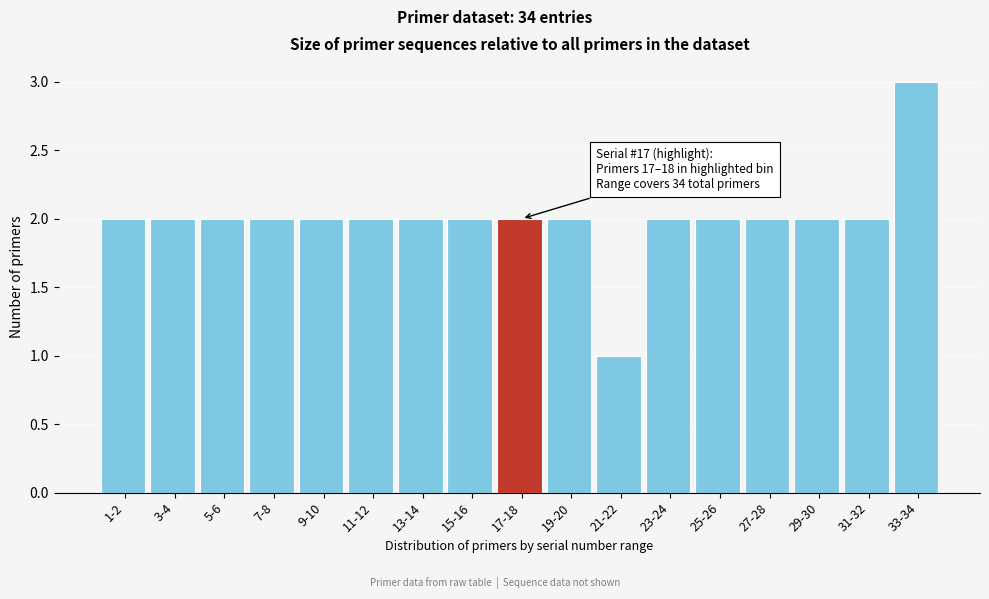

Reading left to right, transcribe all the data shown in this chart.

1-2=2	3-4=2	5-6=2	7-8=2	9-10=2	11-12=2	13-14=2	15-16=2	17-18=2	19-20=2	21-22=1	23-24=2	25-26=2	27-28=2	29-30=2	31-32=2	33-34=3